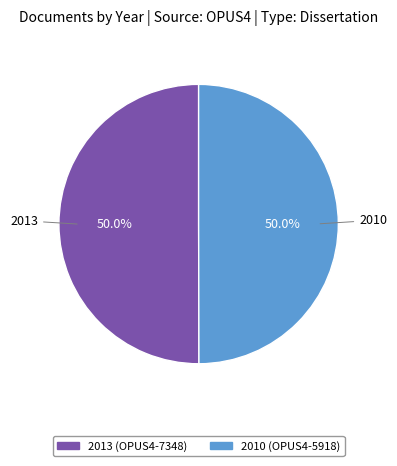

Approximately how many times larger is the value at 2010 compared to 2013?

1.0